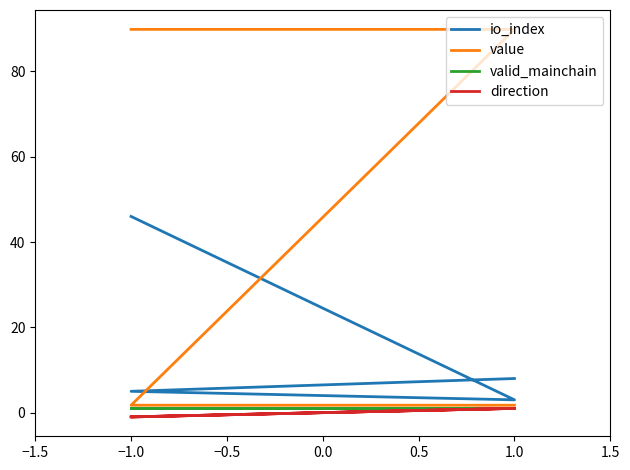

What is the difference between the second highest and second lowest values in the io_index series?

3.0